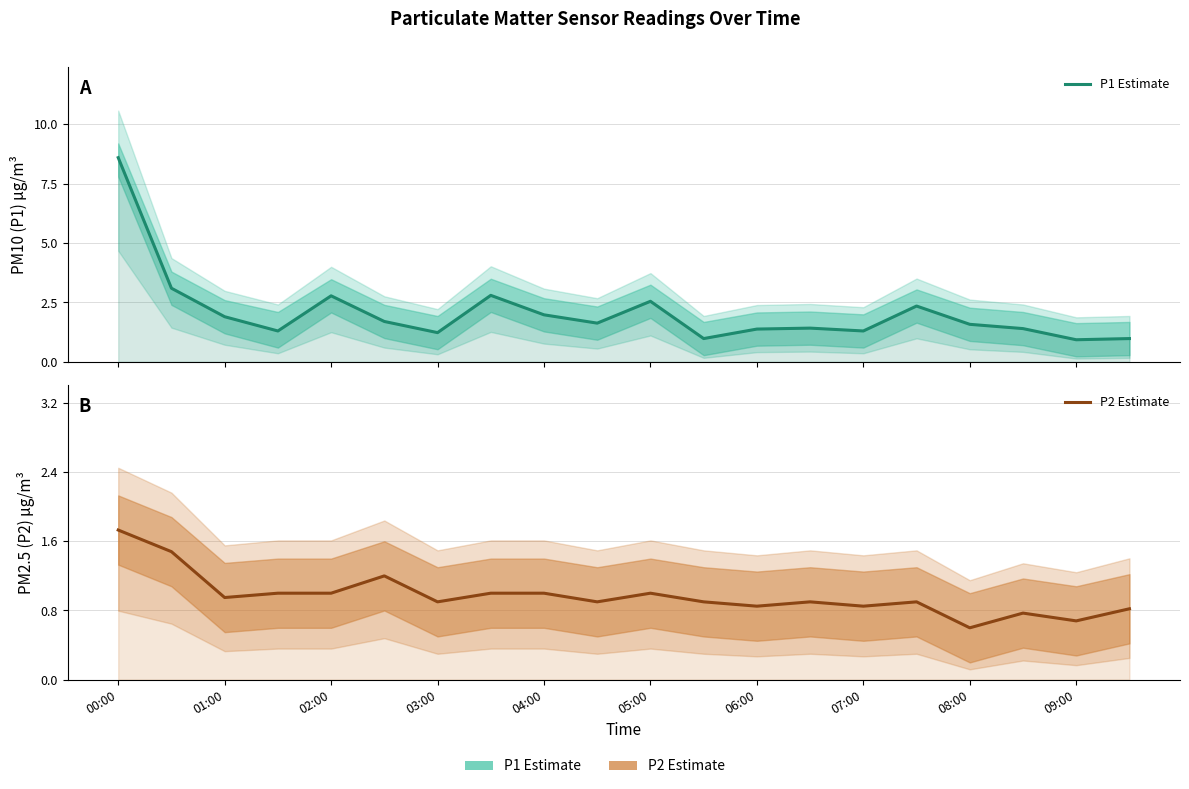

Reading left to right, list all the values displayed in this chart.

P1 Estimate: 8.6	3.1	1.9	1.3	2.8	1.7	1.2	2.8	2.0	1.6	2.5	1.0	1.4	1.4	1.3	2.4	1.6	1.4	0.9	1.0
P2 Estimate: 1.7	1.5	0.9	1.0	1.0	1.2	0.9	1.0	1.0	0.9	1.0	0.9	0.8	0.9	0.8	0.9	0.6	0.8	0.7	0.8